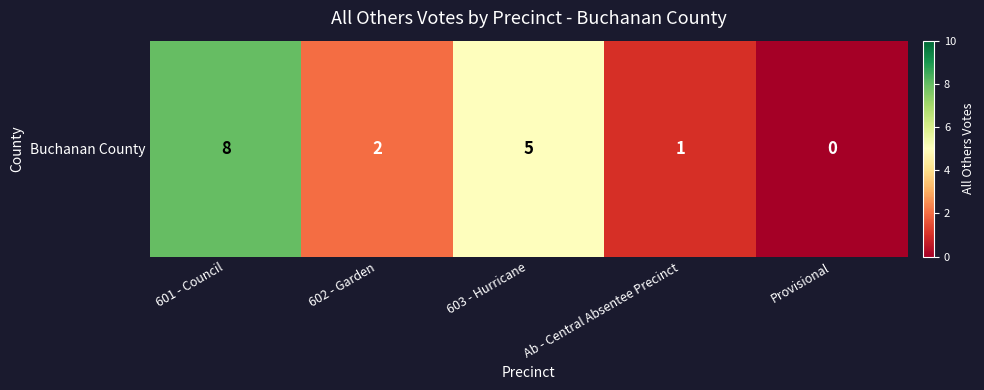

Between Provisional and Ab - Central Absentee Precinct, which is larger?

Ab - Central Absentee Precinct